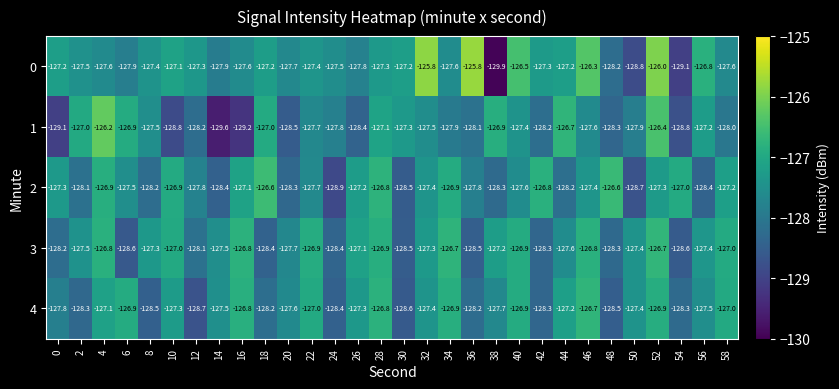

The value of 0 at 0 is -127.2. True or false?

True